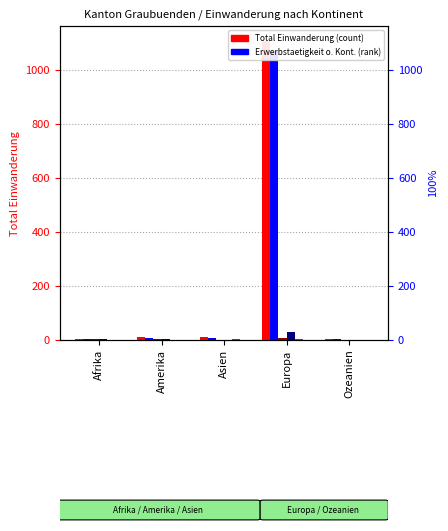

Which has a higher value, Amerika or Ozeanien?

Amerika